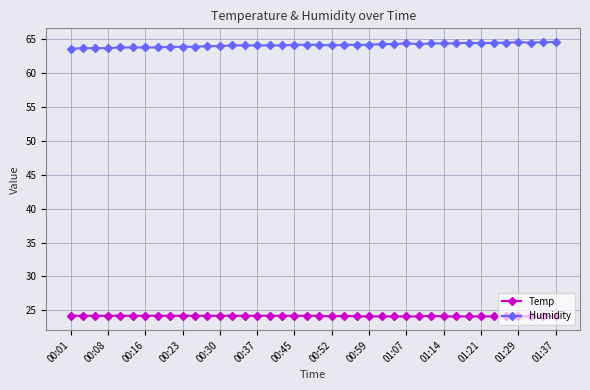

True or false: Humidity and Temp cross at least once.

False